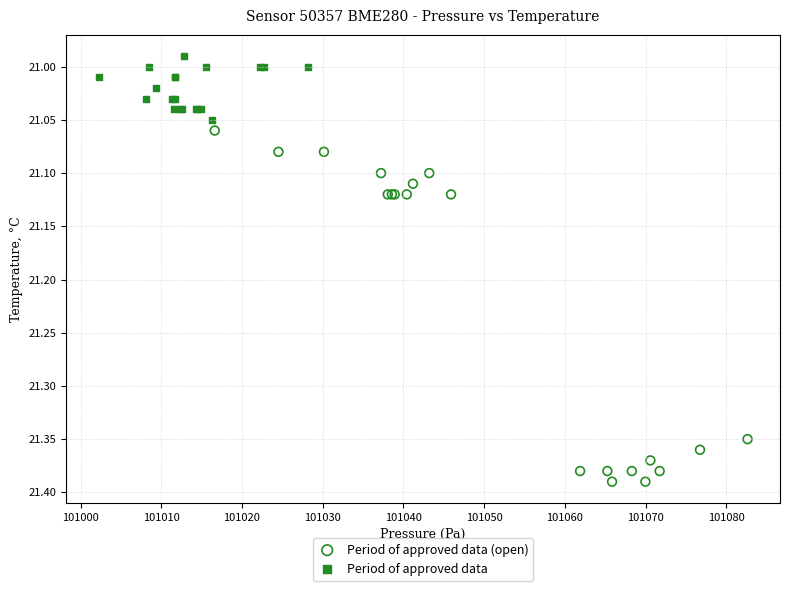

Which series has the largest Y range (max minus min)?

Period of approved data (open)